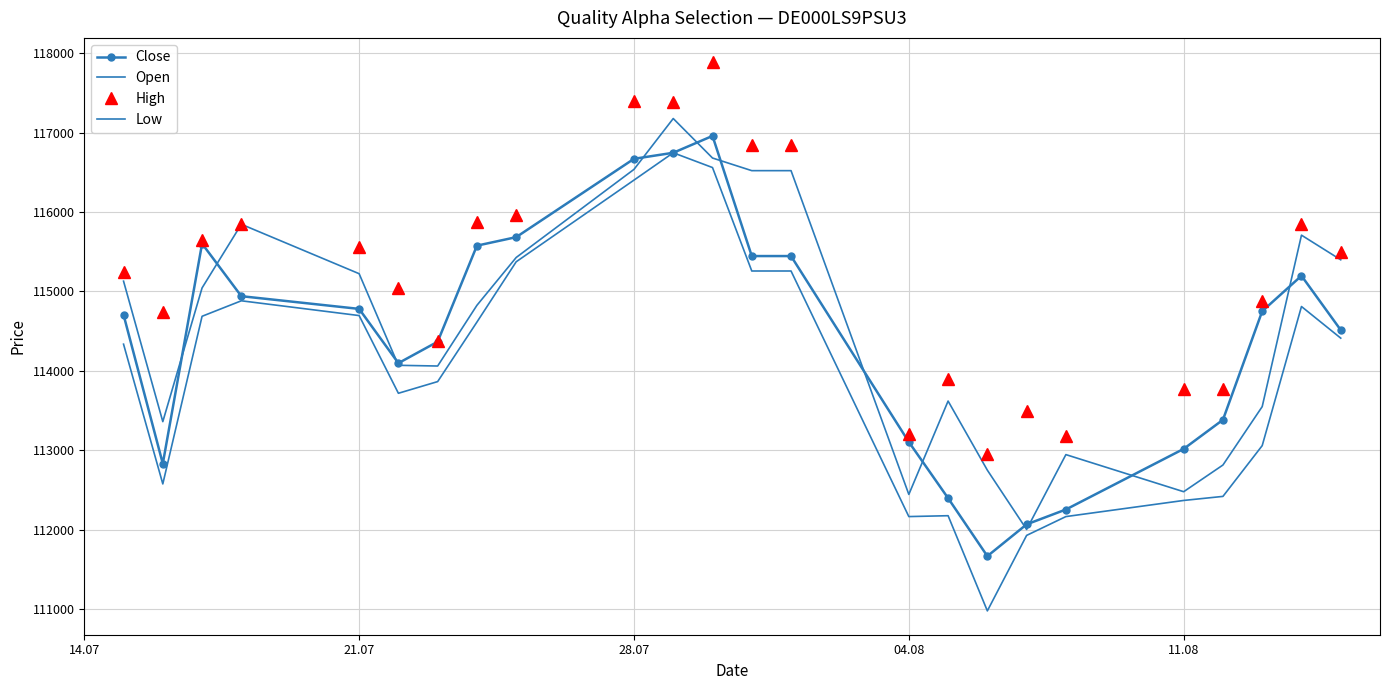

What is the difference between the second highest and minimum values in the High series?

4445